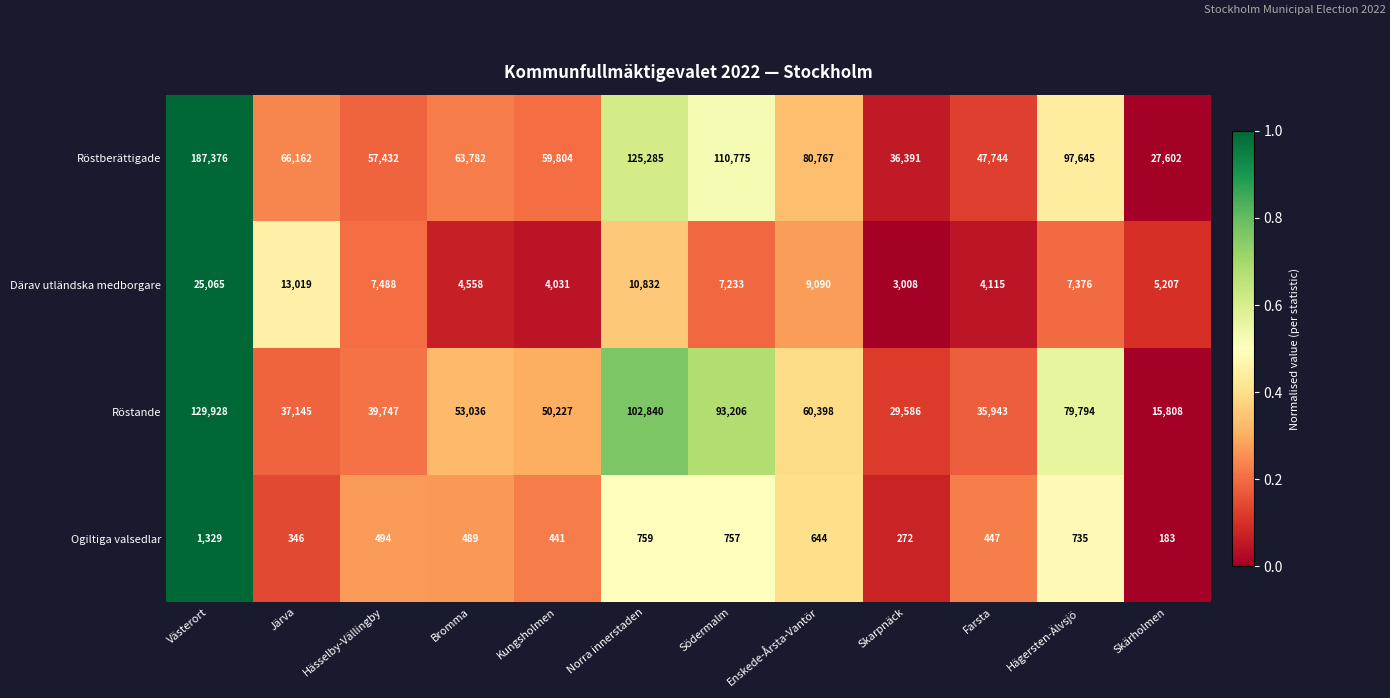

Where does the Röstberättigade series first go above 66162?

Västerort